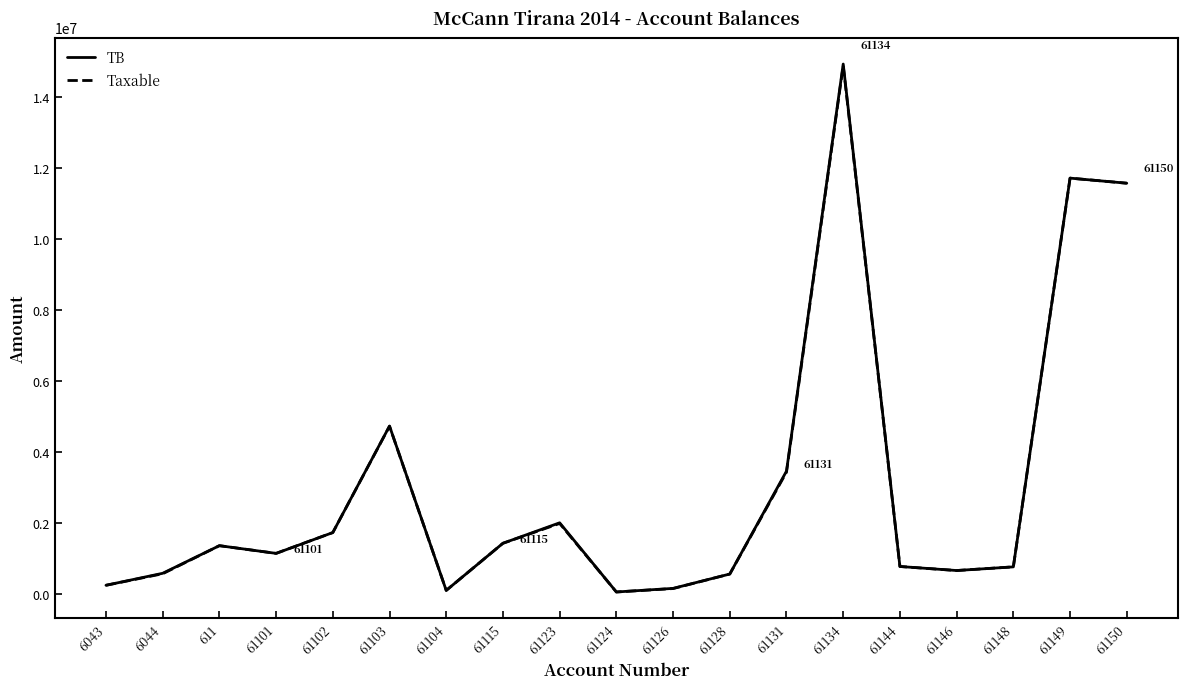

At which category is the sum across all series the highest?

61134